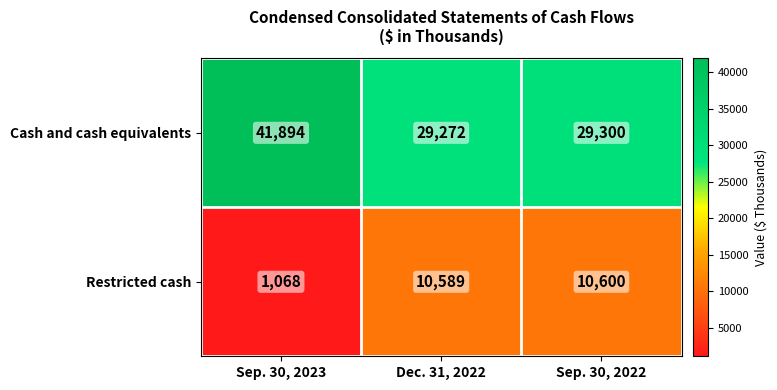

Is the value of Restricted cash at Sep. 30, 2023 greater than the value of Cash and cash equivalents at Sep. 30, 2023?

No